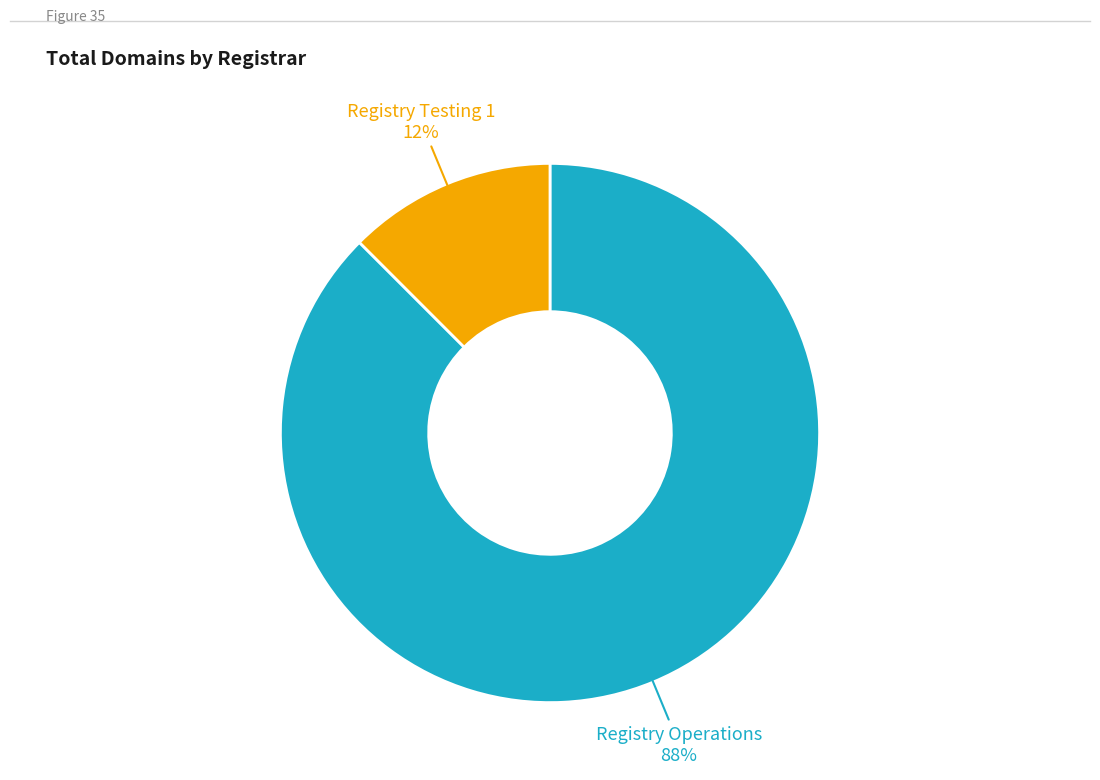

To the nearest percent, what is the average slice percentage?

50%